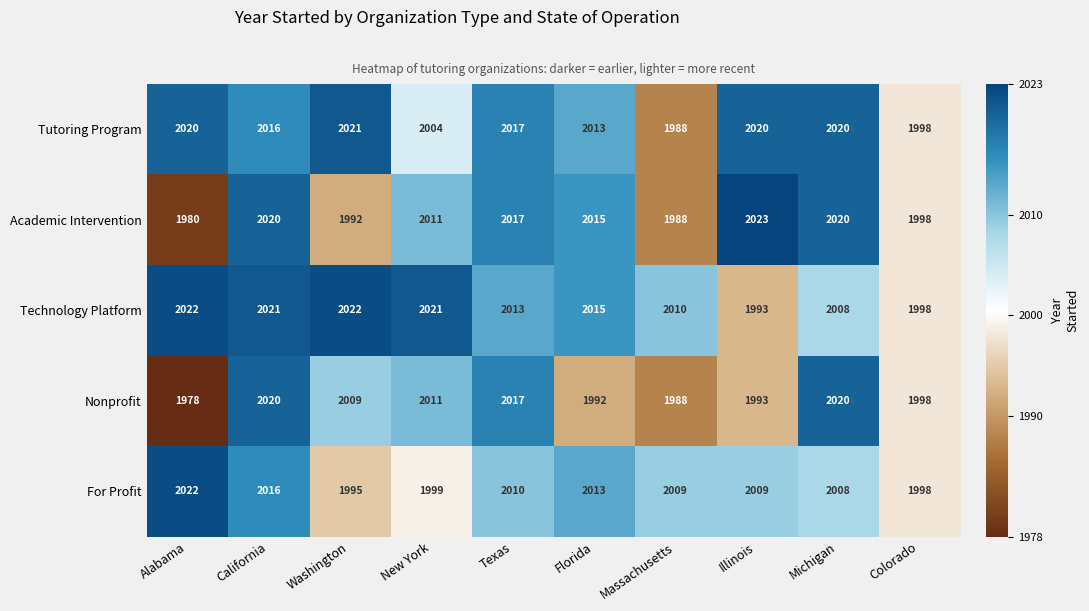

The Technology Platform series shows 524 at Florida. True or false?

False